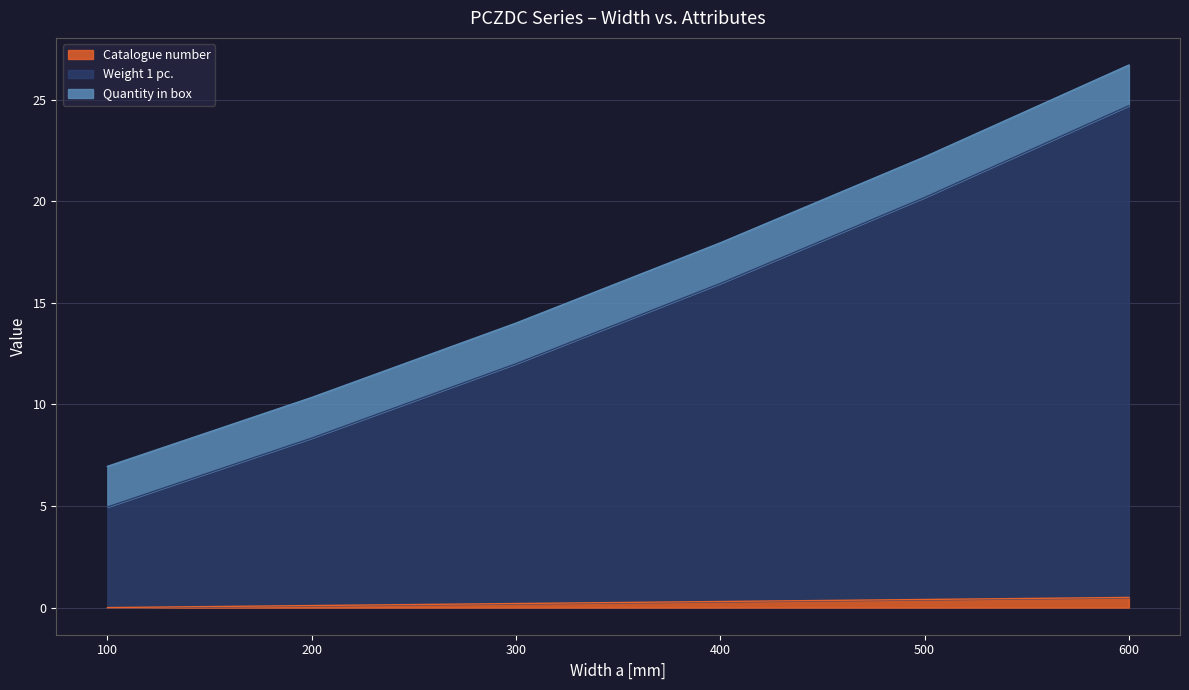

List the labels in order of Weight 1 pc. value, largest first.

600, 500, 400, 300, 200, 100